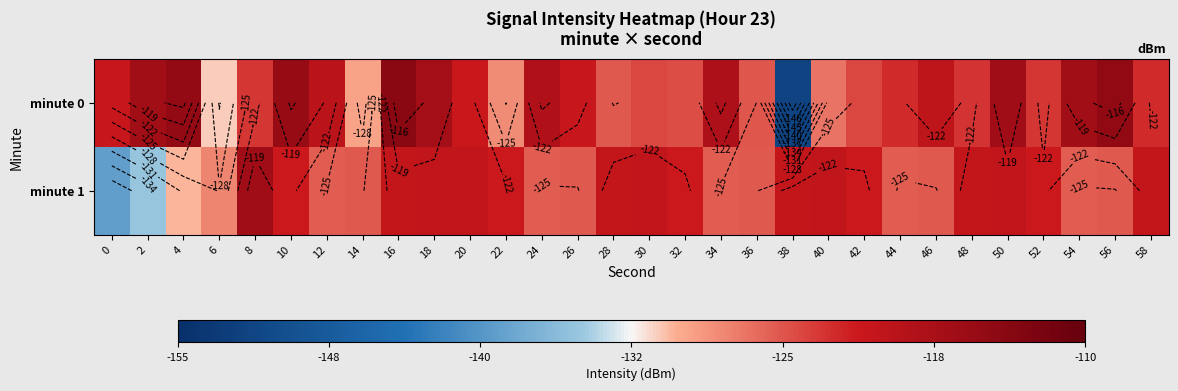

Where does the minute 1 series first go above -121?

8